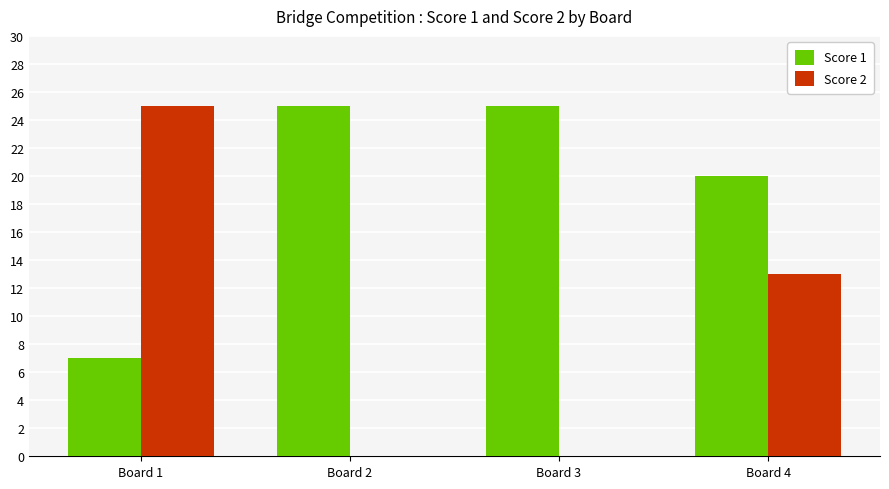

Is the value of Score 2 at Board 2 greater than the value of Score 1 at Board 1?

No